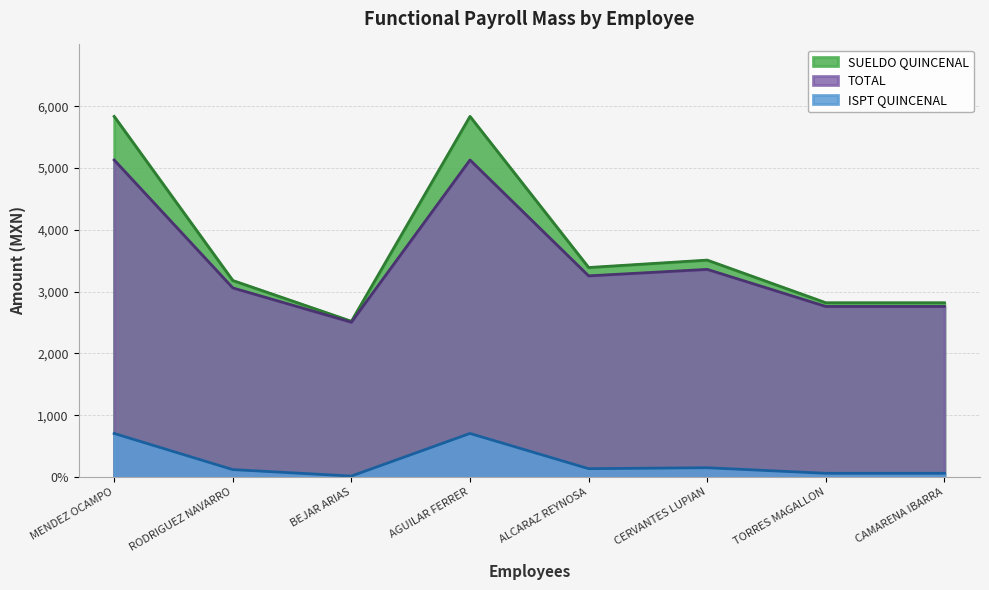

What is the spread (max minus min) of values at TORRES MAGALLON?

2760